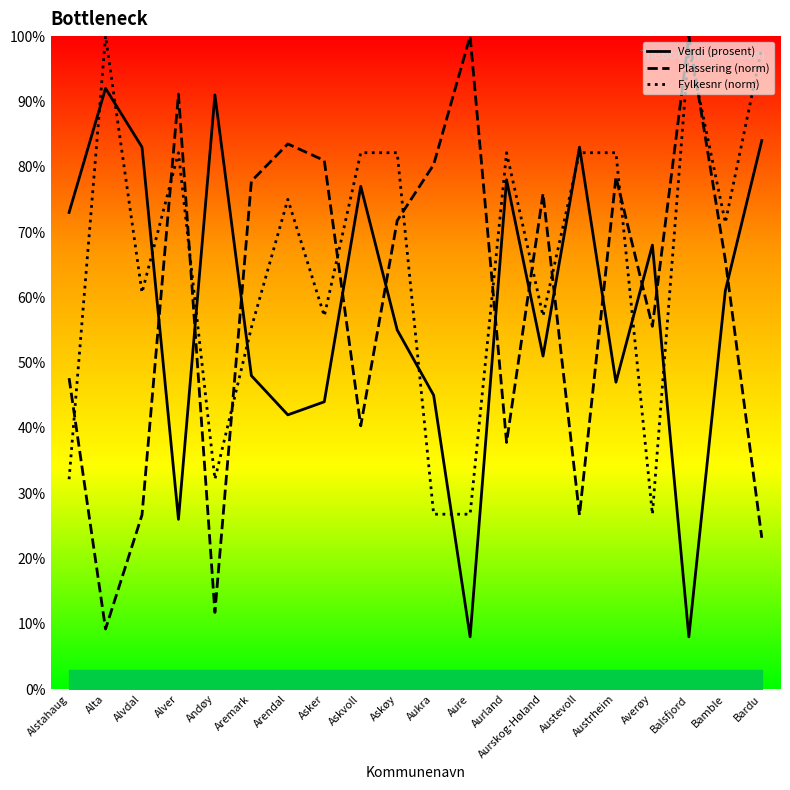

How many values in the Verdi (prosent) series exceed 61?

9